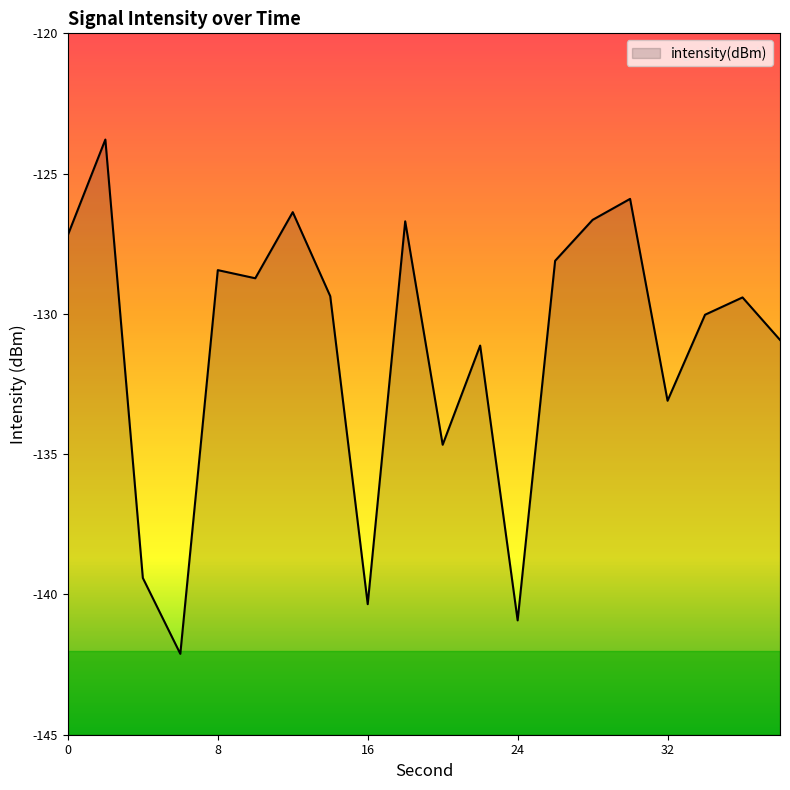

Between 6 and 4, which is larger?

4